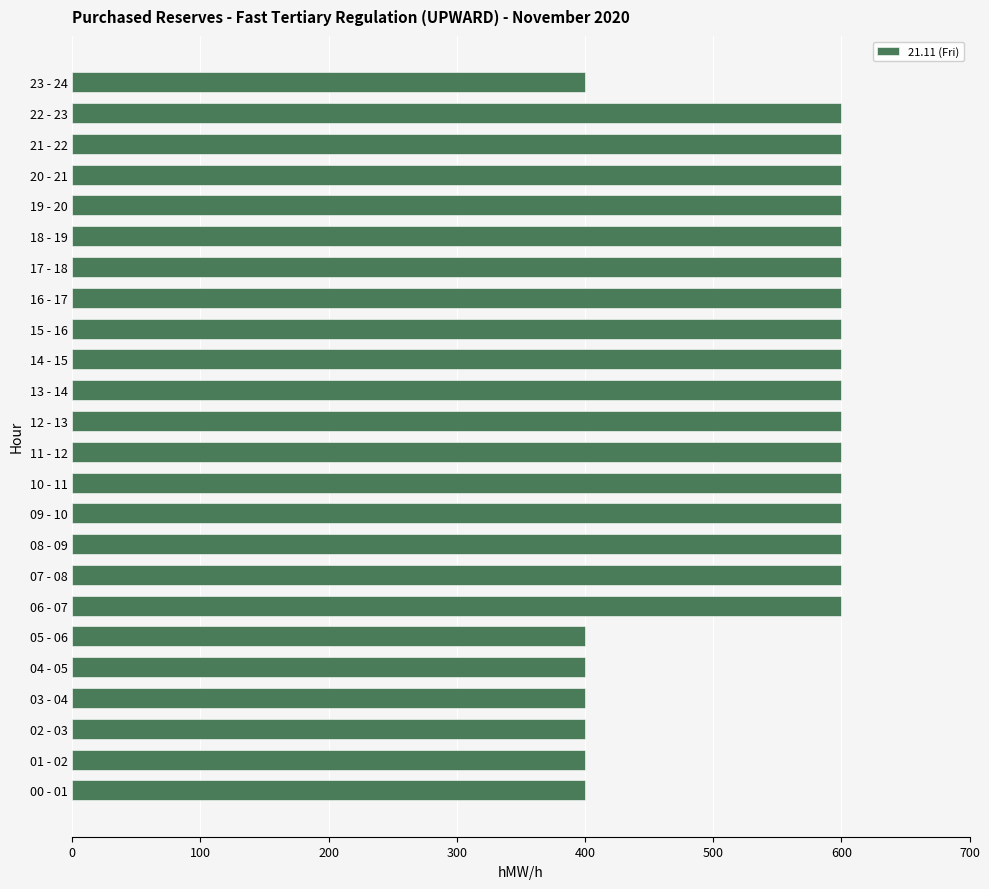

What is the change in value from 09 - 10 to 23 - 24?

-200